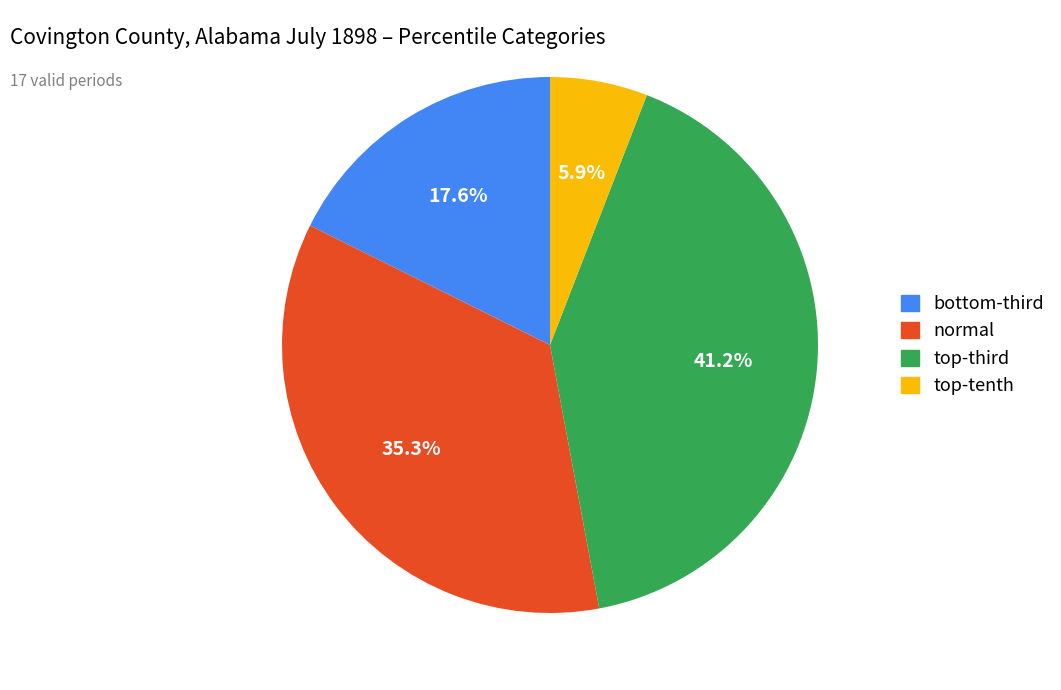

How many slices are in this pie chart?

4